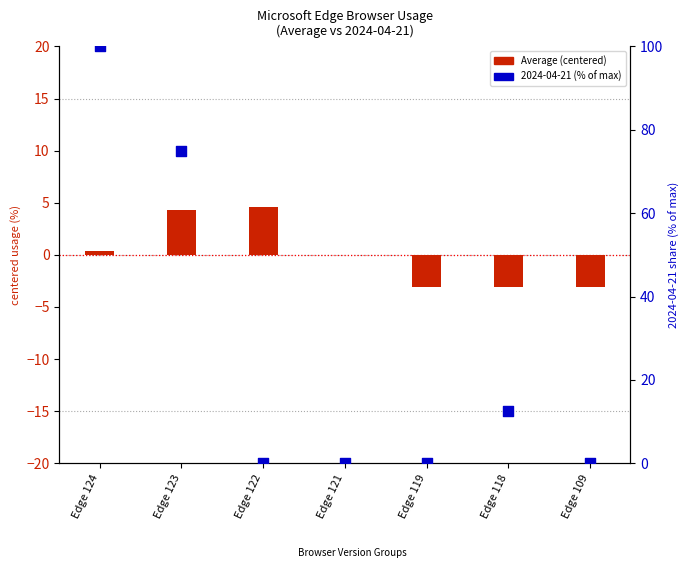

What are all the series names shown in the legend?

Average (centered), 2024-04-21 (% of max)